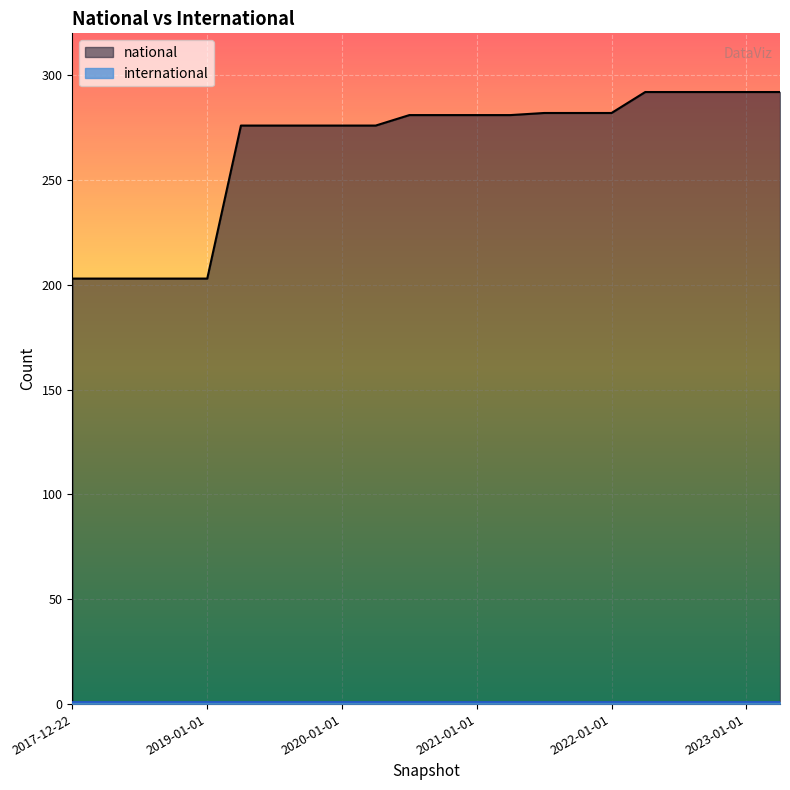

Which has a higher value, 2018-04-09 or 2019-10-09?

2019-10-09